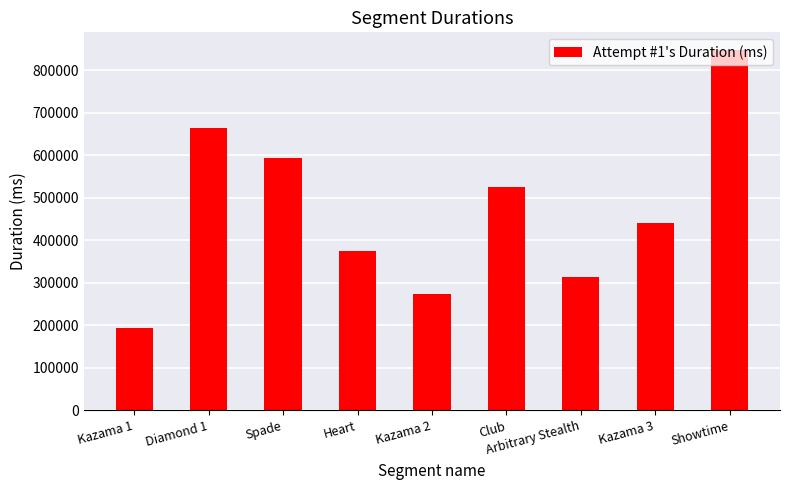

What position from the right is Kazama 2?

5